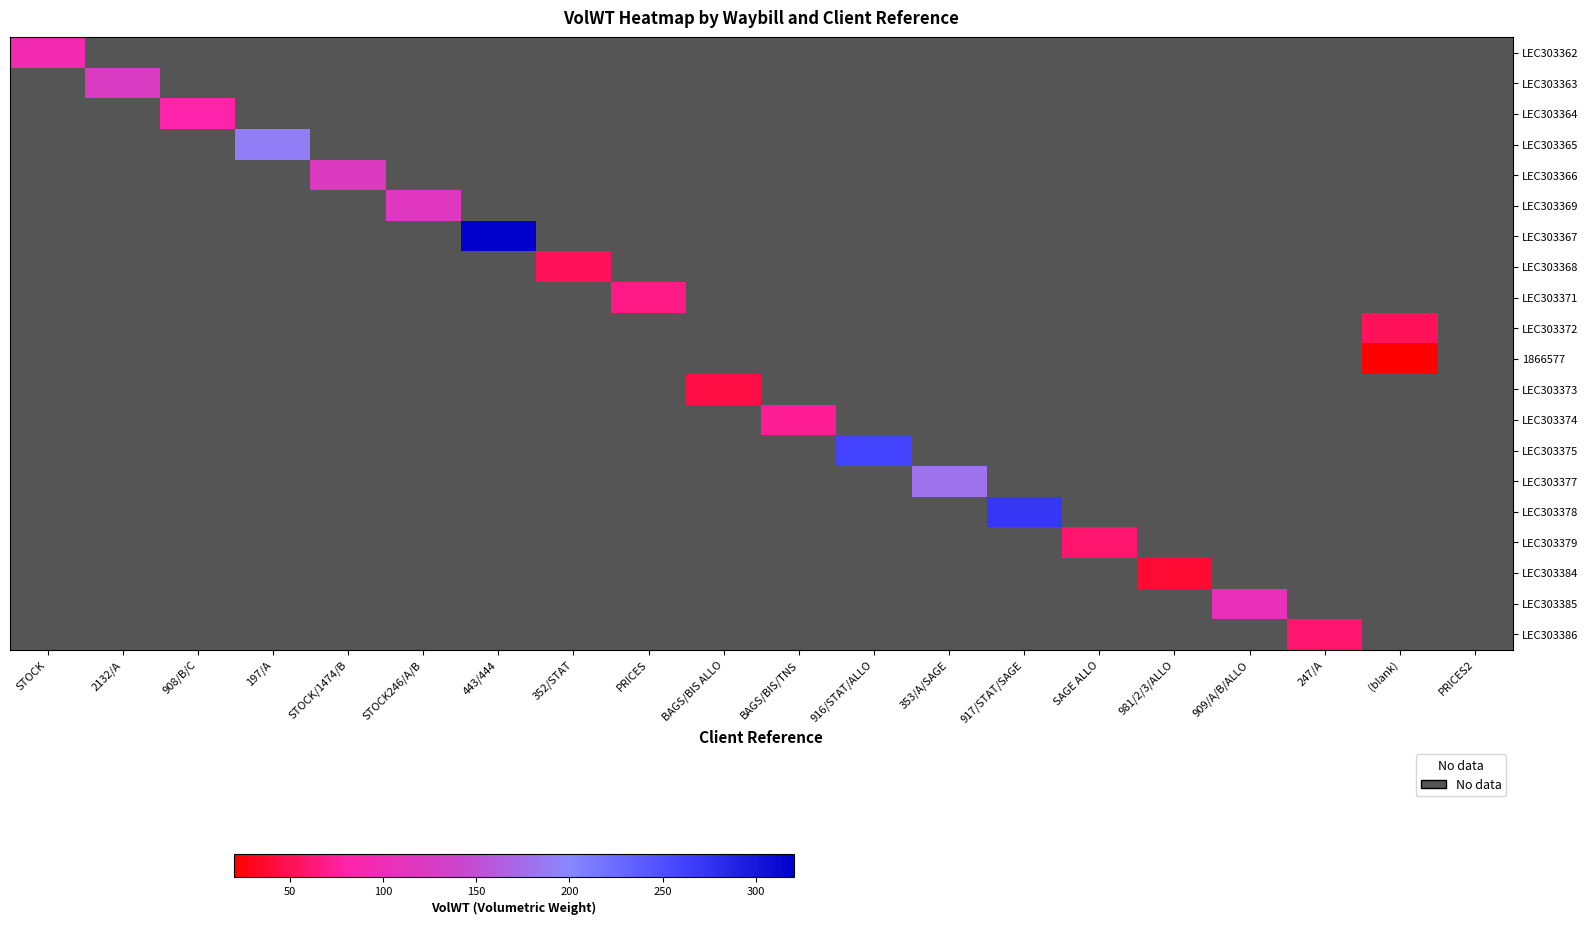

Which category has the lowest value across all series?

(blank)